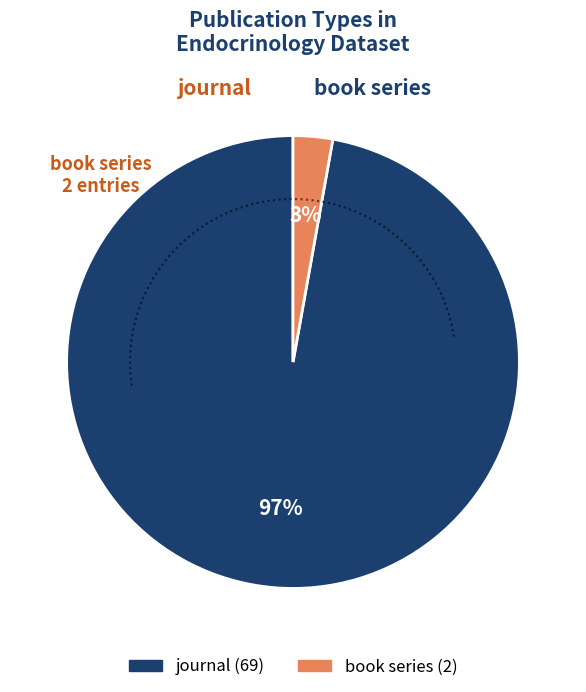

Which slice is the smallest?

book series